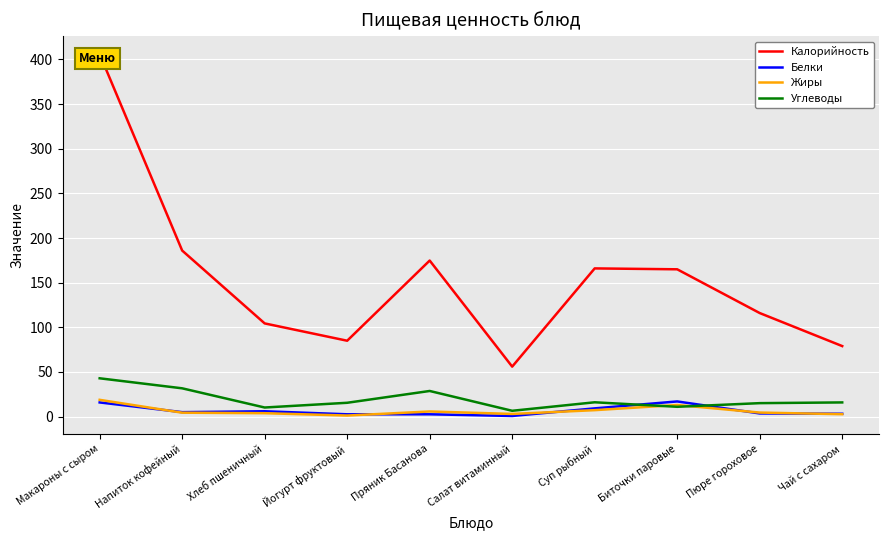

What is the label of the 2nd point from the left?

Напиток кофейный